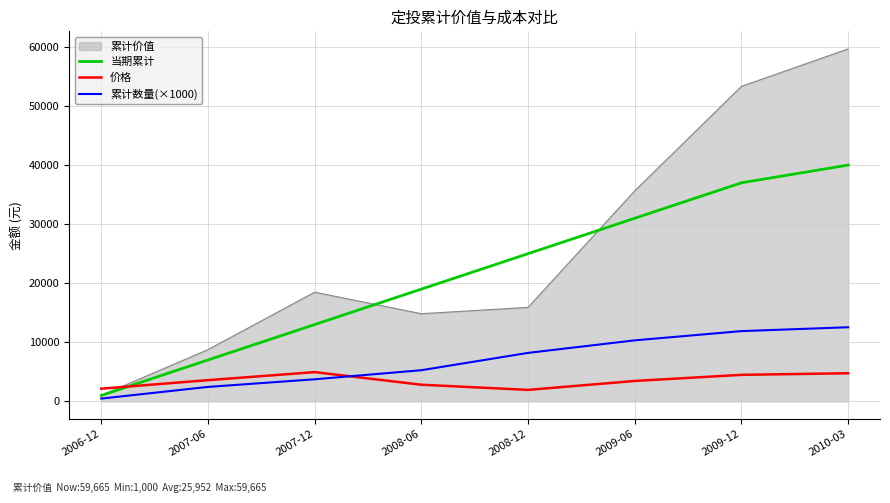

What is the total value across all series at 2007-12?

40158.0